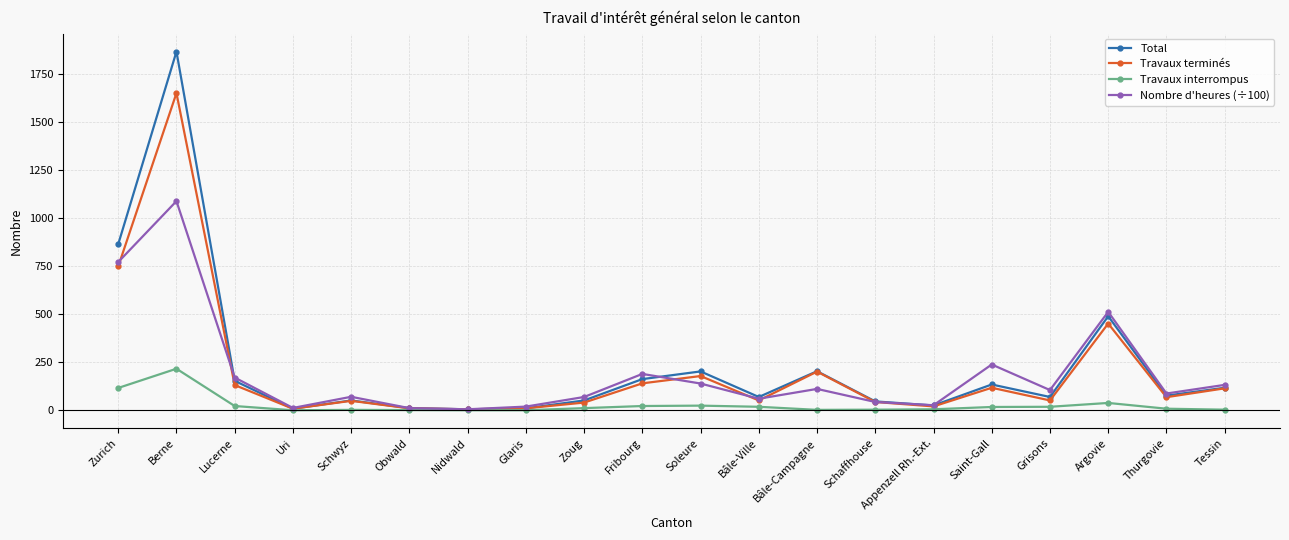

What is the total value across all series at Bâle-Campagne?

517